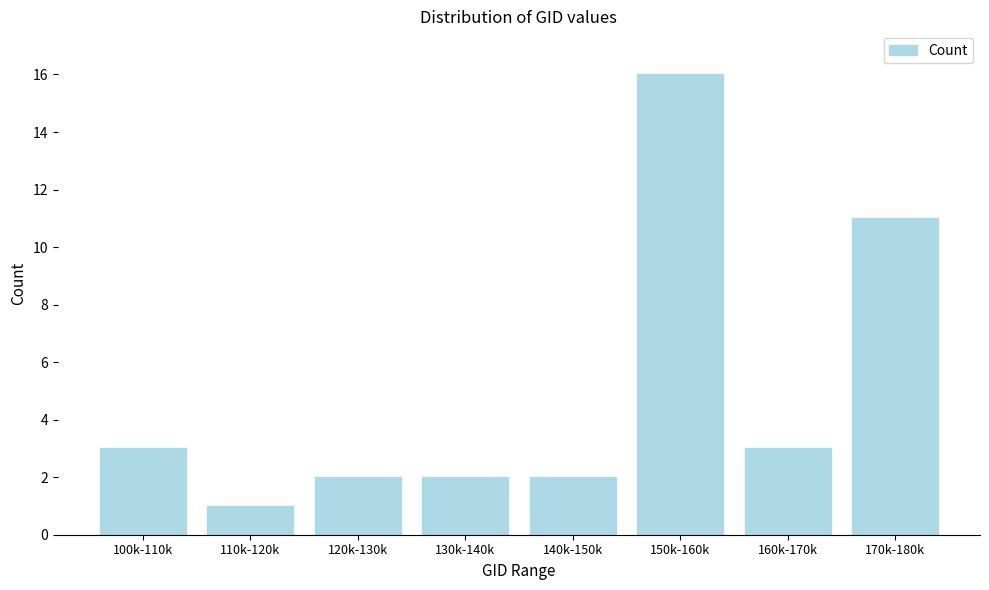

Reading left to right, what are all the values shown in this chart?

100k-110k=3	110k-120k=1	120k-130k=2	130k-140k=2	140k-150k=2	150k-160k=16	160k-170k=3	170k-180k=11